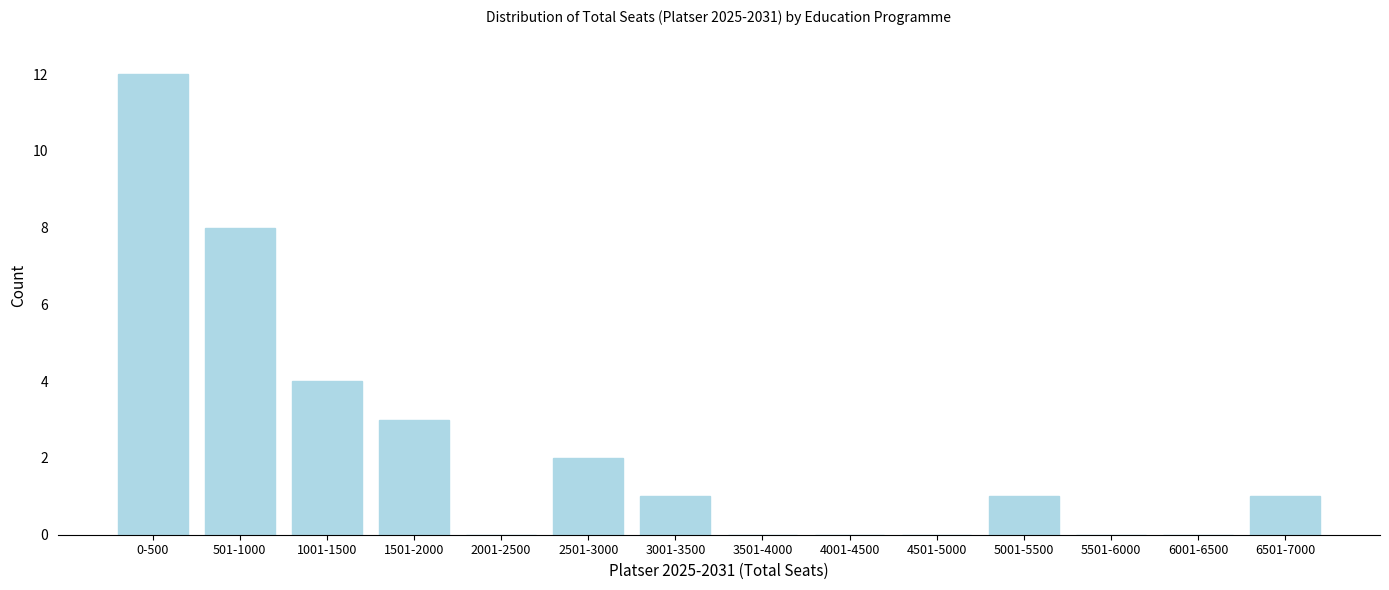

Reading right to left, extract all data points from this chart.

6501-7000=1	6001-6500=0	5501-6000=0	5001-5500=1	4501-5000=0	4001-4500=0	3501-4000=0	3001-3500=1	2501-3000=2	2001-2500=0	1501-2000=3	1001-1500=4	501-1000=8	0-500=12